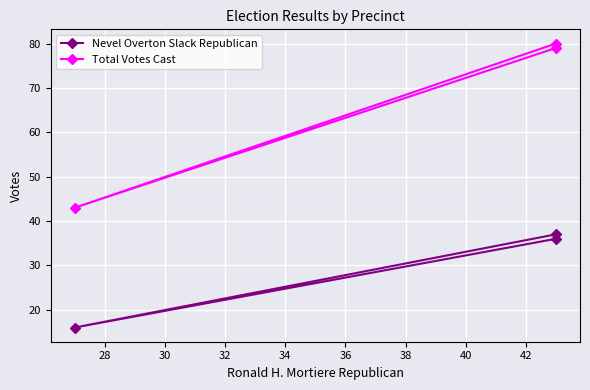

What is the spread (max minus min) of values at 30?

43